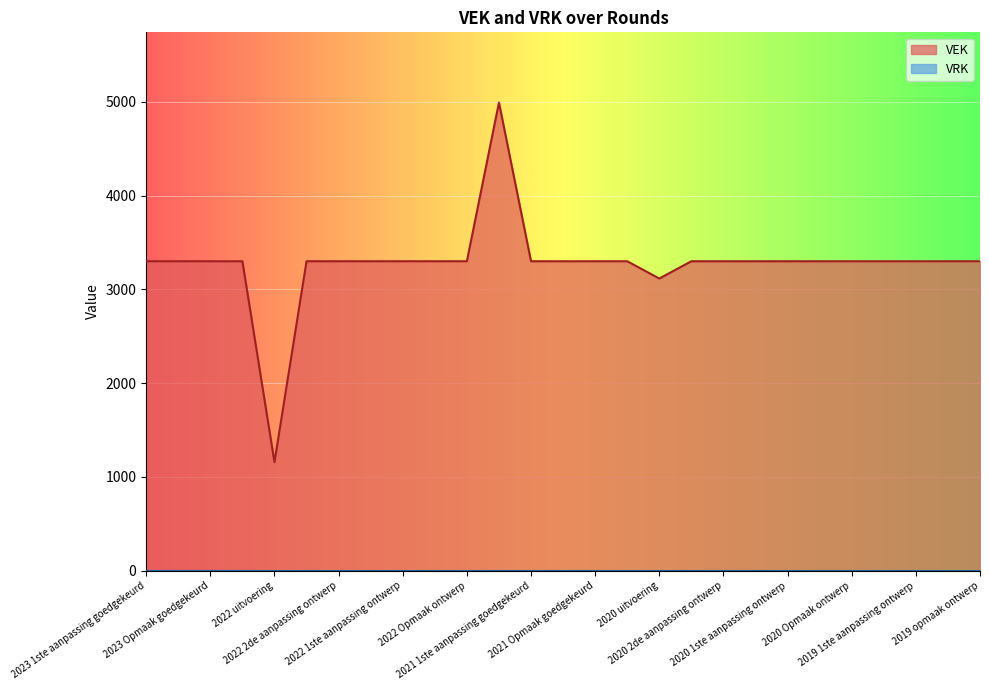

Does the chart display data point markers on the line(s)?

No